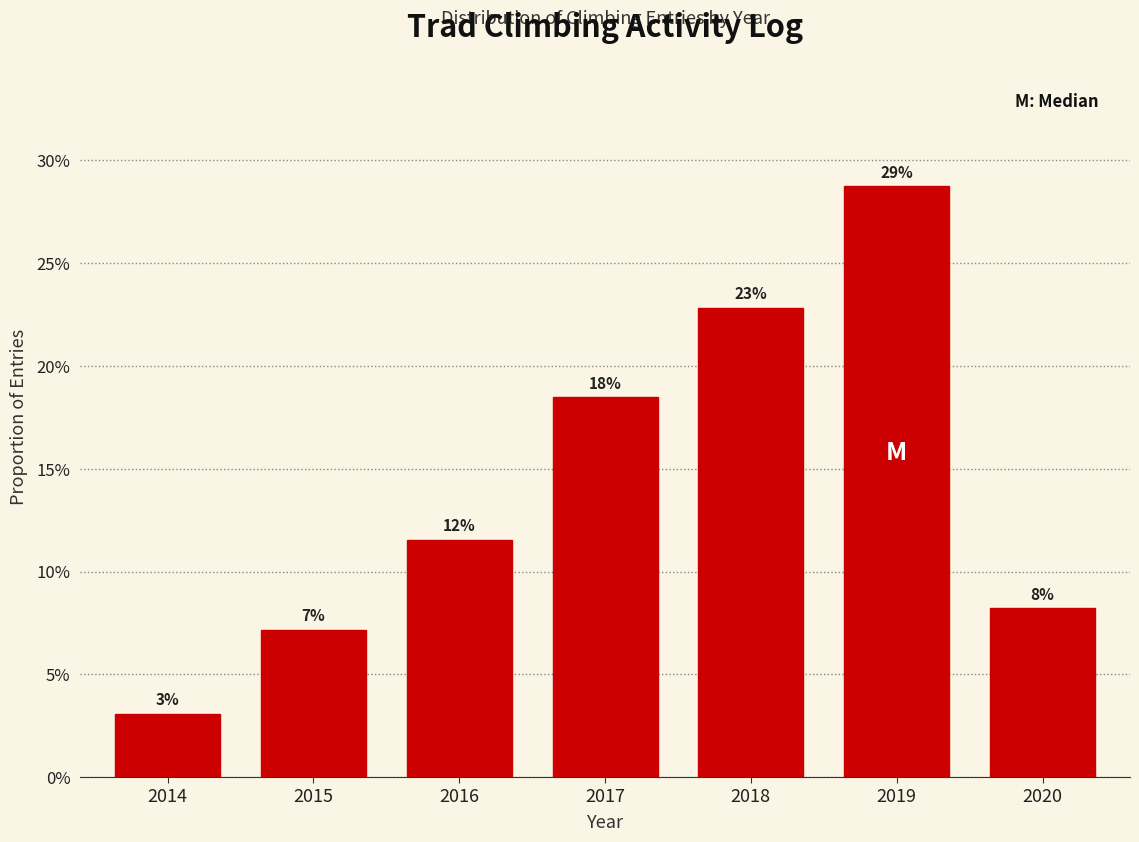

How many bars are there in total?

7